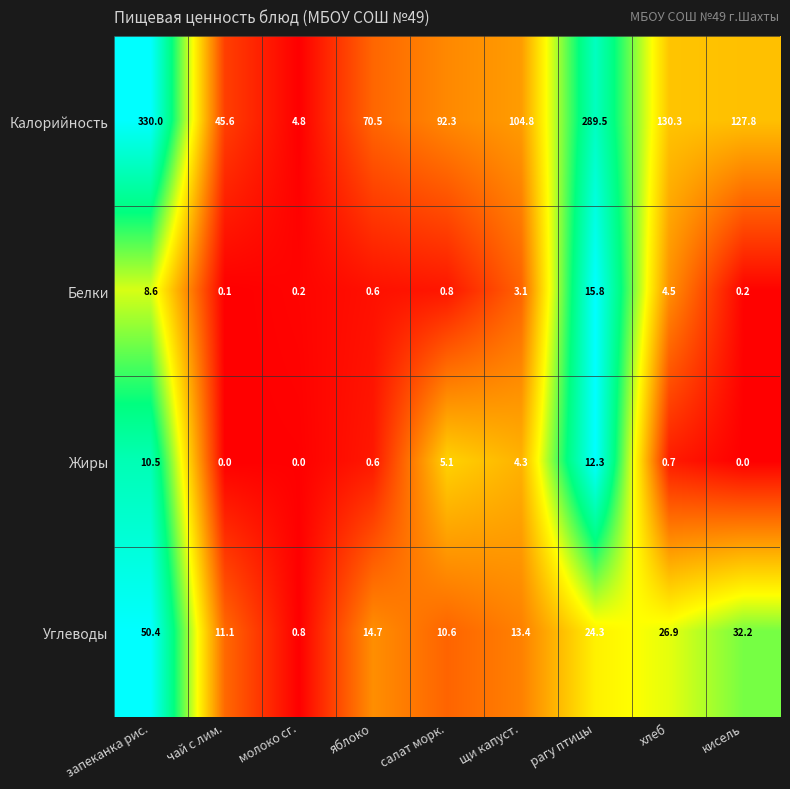

What is the sum of all Калорийность values?

1195.6